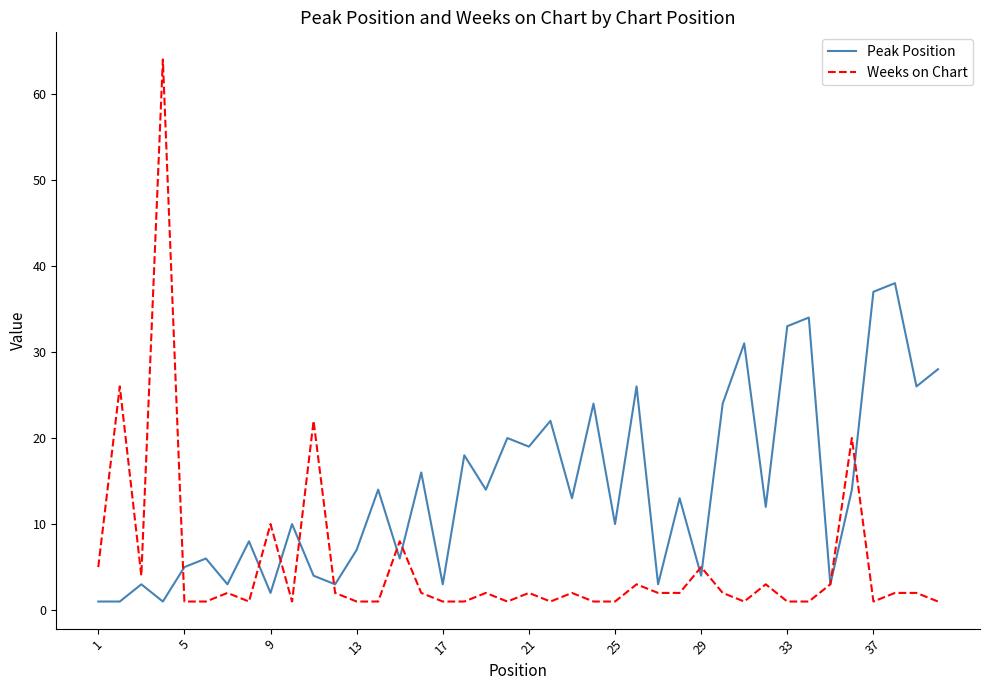

Reading left to right, list all the values displayed in this chart.

Peak Position: 1	1	3	1	5	6	3	8	2	10	4	3	7	14	6	16	3	18	14	20	19	22	13	24	10	26	3	13	4	24	31	12	33	34	3	14	37	38	26	28
Weeks on Chart: 5	26	4	64	1	1	2	1	10	1	22	2	1	1	8	2	1	1	2	1	2	1	2	1	1	3	2	2	5	2	1	3	1	1	3	20	1	2	2	1